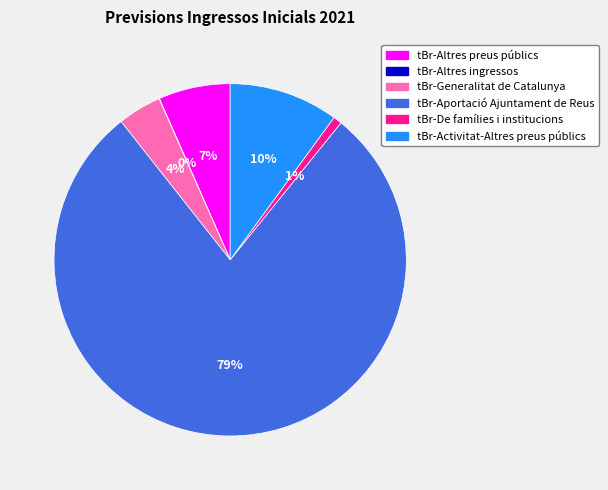

Is it true that tBr-De famílies i institucions is 14% of the pie?

False